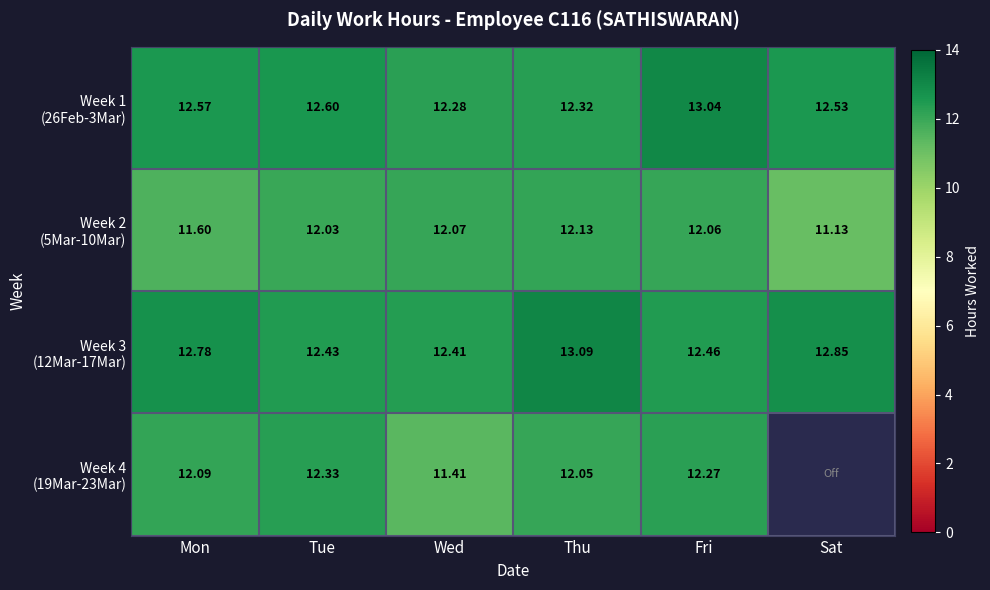

Which series has the largest total across all categories?

Week 3 (12Mar-17Mar)